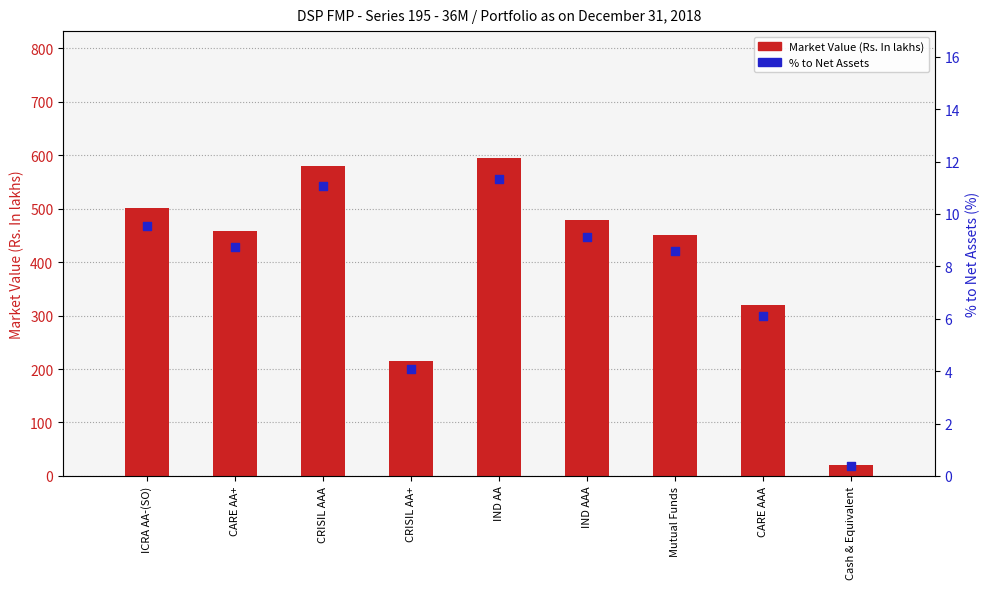

At which category is the sum across all series the highest?

IND AA